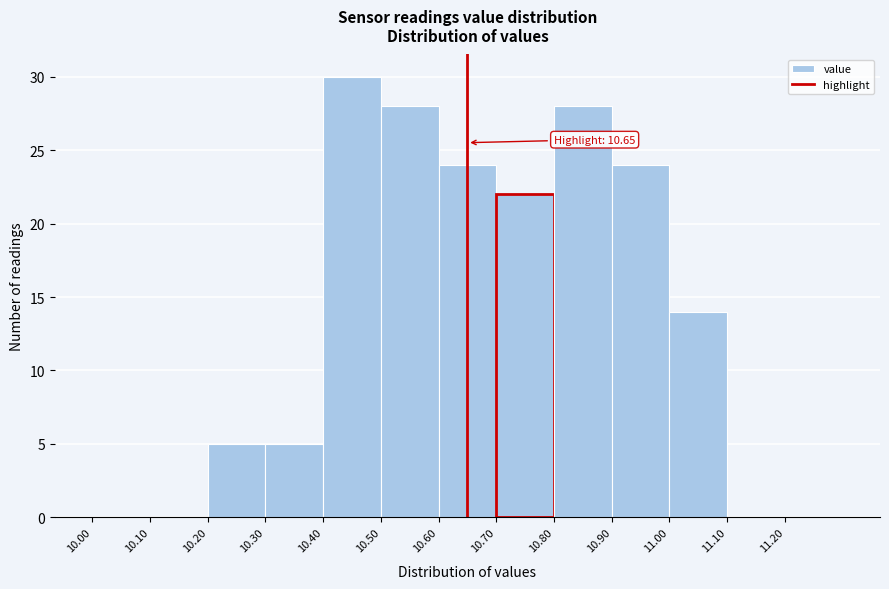

Over which range of the x-axis is the bar tallest?

10.4 to 10.5